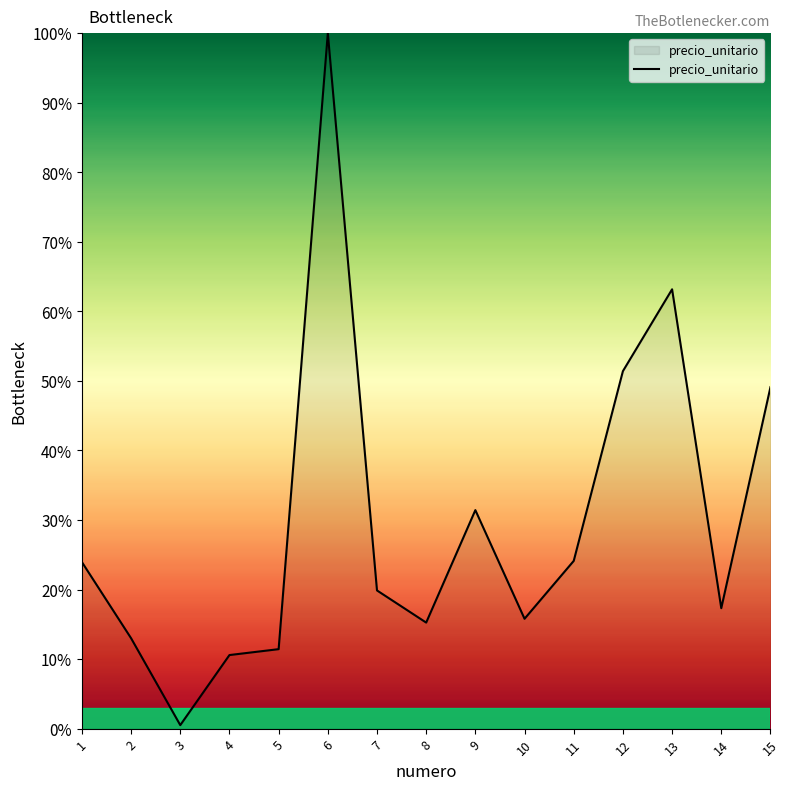

Is it true that the value at 8 is 20.7?

False